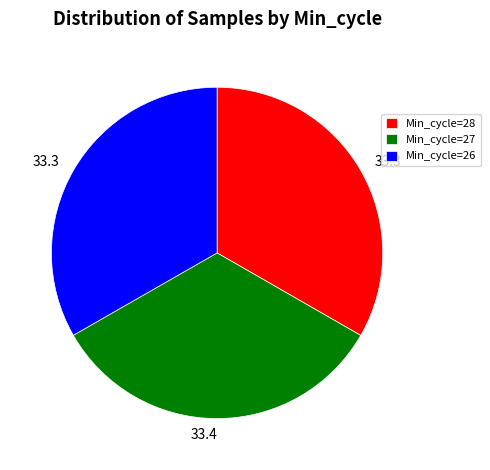

Approximately how many times larger is the value at Min_cycle=26 compared to Min_cycle=27?

1.0